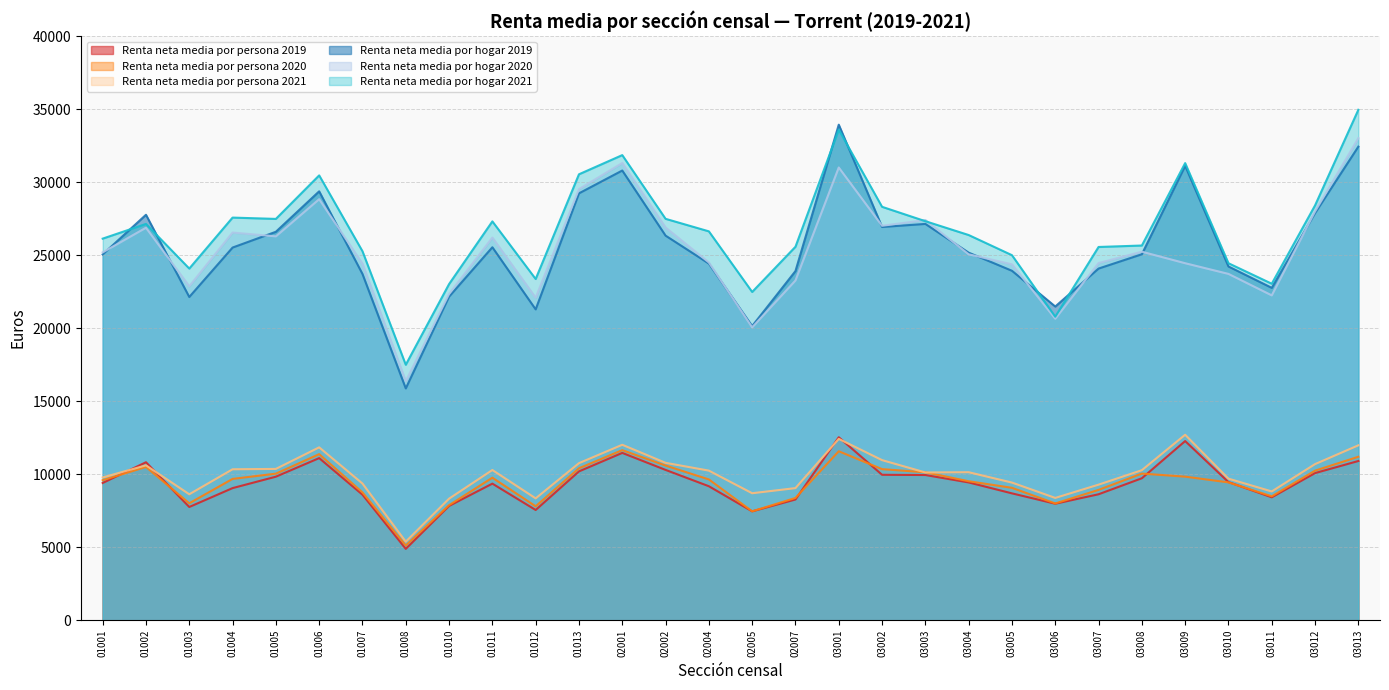

What is the total value across all series at 01002?

113684